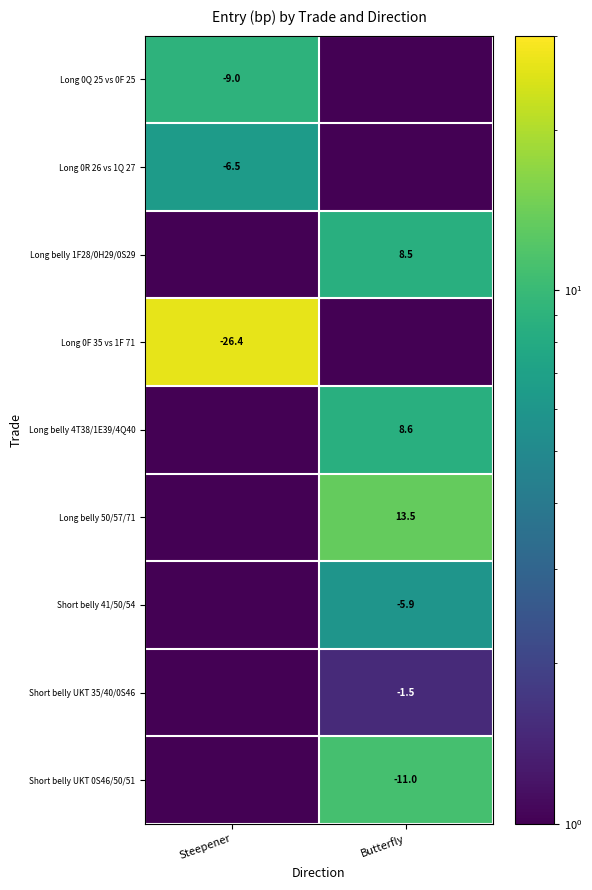

Is the value of Long belly 1F28/0H29/0S29 at Butterfly greater than the value of Long 0R 26 vs 1Q 27 at Steepener?

Yes